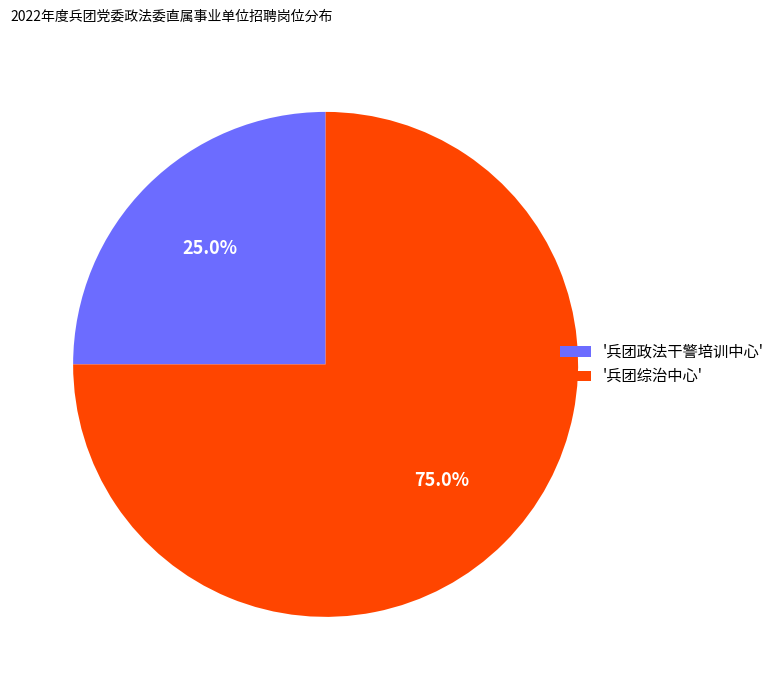

Does any single category account for the majority?

Yes